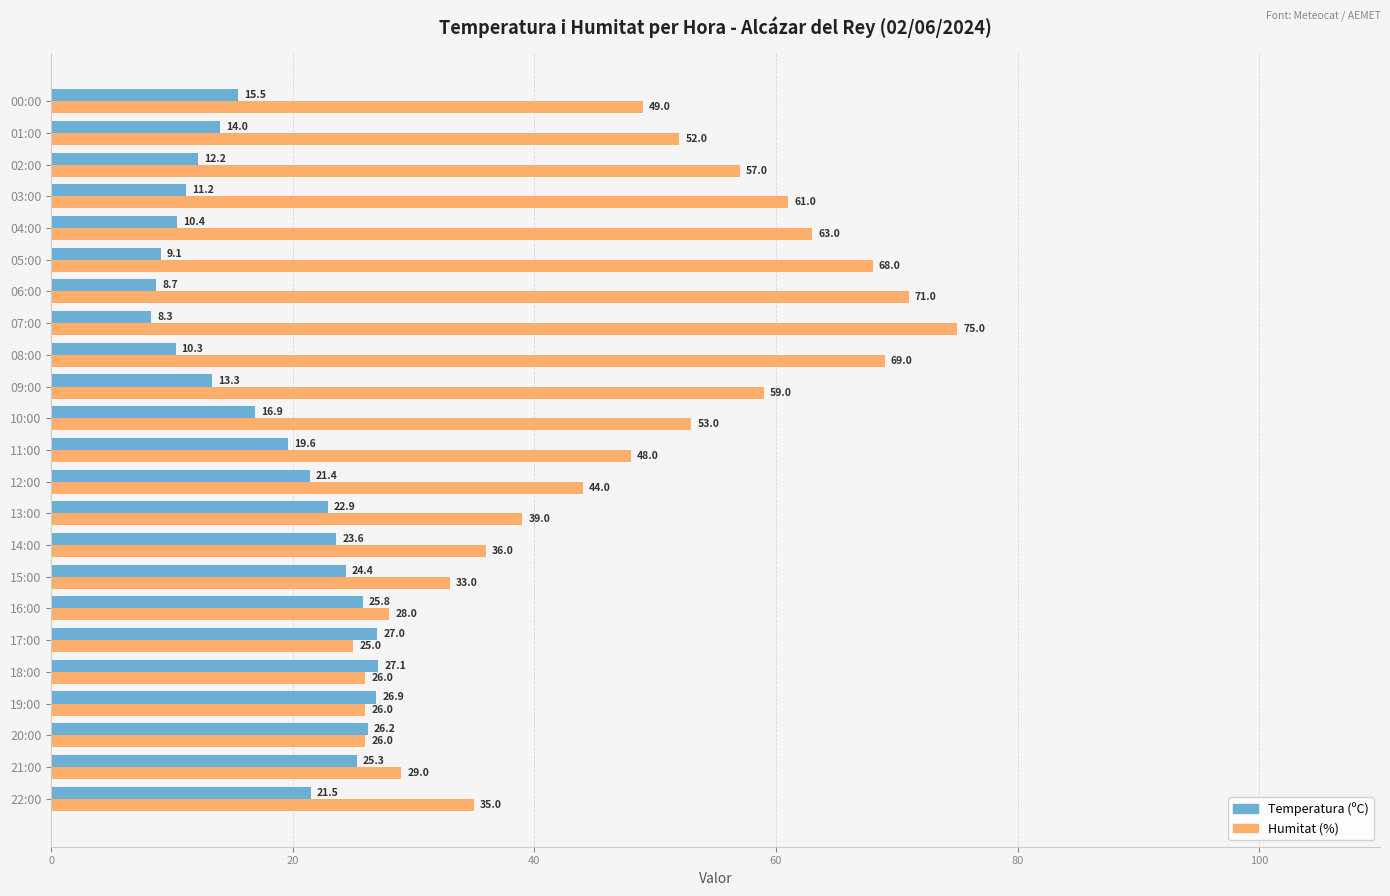

Which label corresponds to the largest value in the chart?

07:00